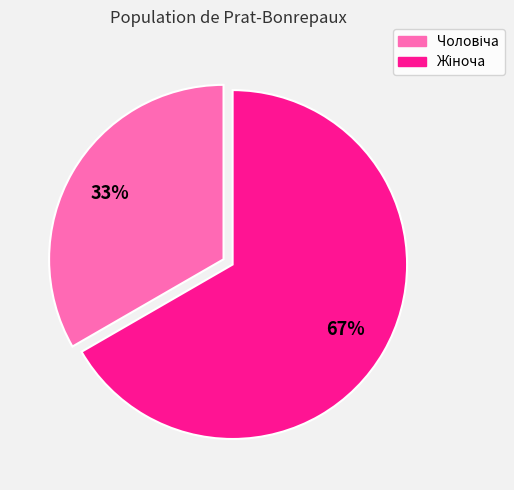

To the nearest percent, what is the average slice percentage?

50%